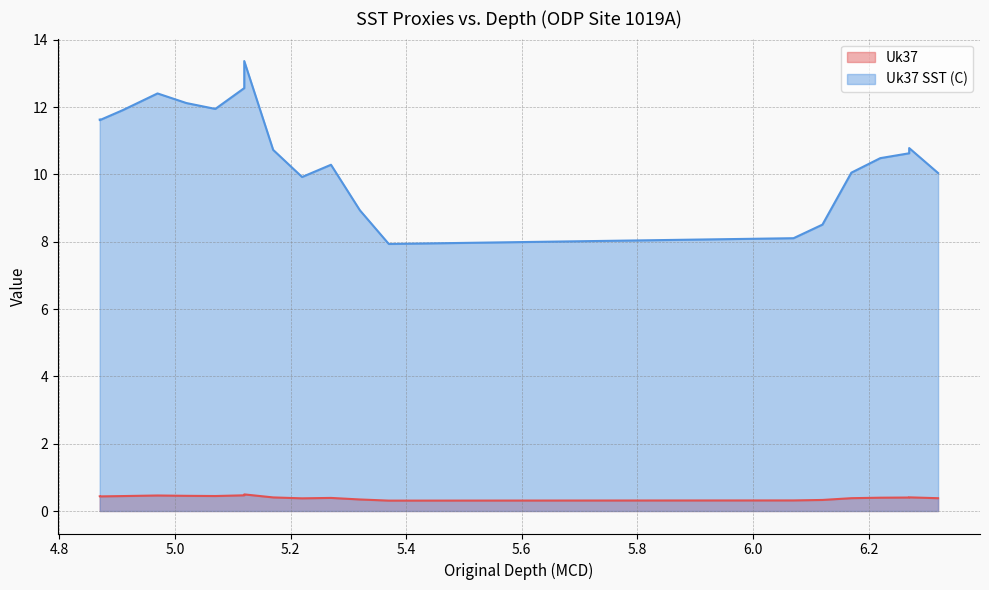

Reading left to right, extract all data points from this chart.

Uk37: 0.4	0.4	0.4	0.5	0.5	0.4	0.5	0.5	0.4	0.4	0.4	0.3	0.3	0.3	0.3	0.4	0.4	0.4	0.4	0.4
Uk37 SST (C): 11.6	11.6	11.9	12.4	12.1	11.9	12.6	13.4	10.7	9.9	10.3	8.9	7.9	8.1	8.5	10.1	10.5	10.6	10.8	10.0